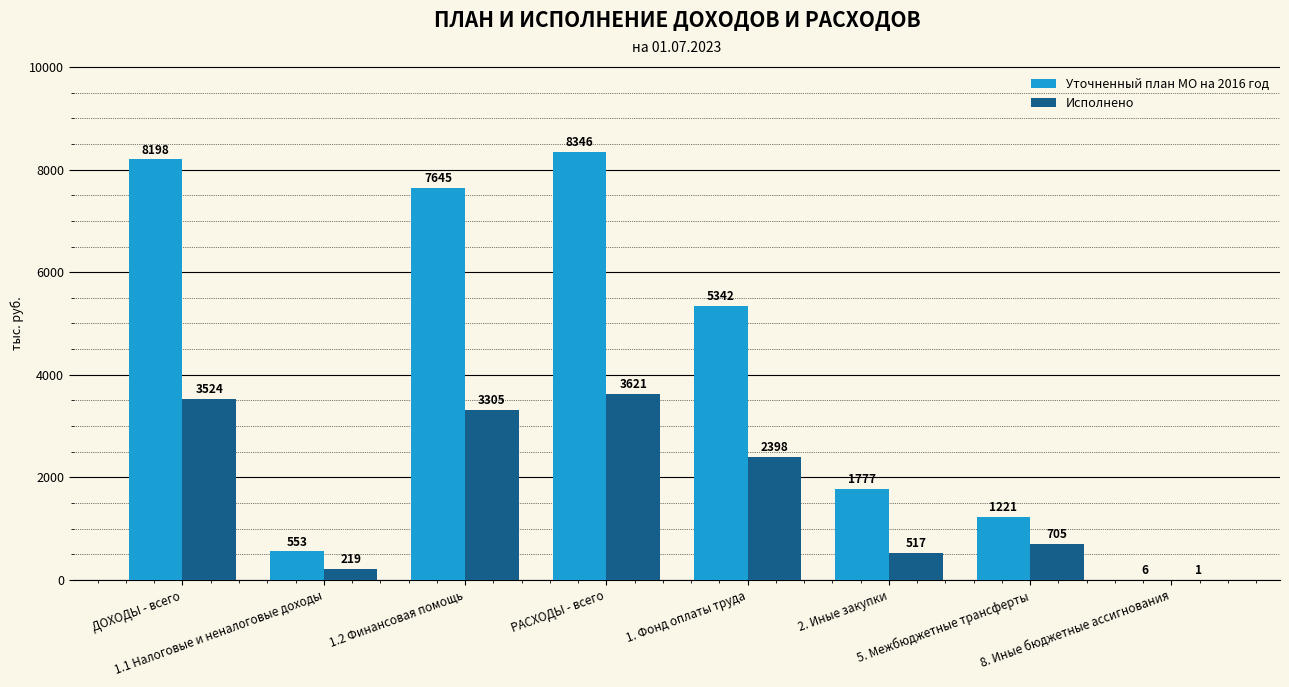

What is the highest value of the Уточненный план МО на 2016 год series?

8346